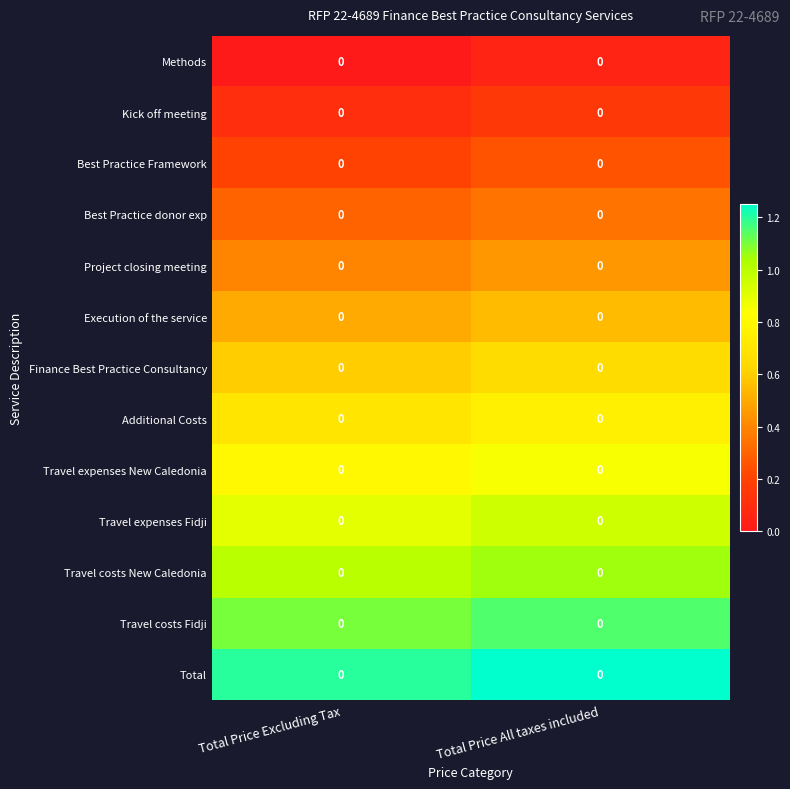

Reading left to right, extract all data points from this chart.

Methods: Total Price Excluding Tax=0.0	Total Price All taxes included=0.0
Kick off meeting: Total Price Excluding Tax=0.0	Total Price All taxes included=0.0
Best Practice Framework: Total Price Excluding Tax=0.0	Total Price All taxes included=0.0
Best Practice donor exp: Total Price Excluding Tax=0.0	Total Price All taxes included=0.0
Project closing meeting: Total Price Excluding Tax=0.0	Total Price All taxes included=0.0
Execution of the service: Total Price Excluding Tax=0.0	Total Price All taxes included=0.0
Finance Best Practice Consultancy: Total Price Excluding Tax=0.0	Total Price All taxes included=0.0
Additional Costs: Total Price Excluding Tax=0.0	Total Price All taxes included=0.0
Travel expenses New Caledonia: Total Price Excluding Tax=0.0	Total Price All taxes included=0.0
Travel expenses Fidji: Total Price Excluding Tax=0.0	Total Price All taxes included=0.0
Travel costs New Caledonia: Total Price Excluding Tax=0.0	Total Price All taxes included=0.0
Travel costs Fidji: Total Price Excluding Tax=0.0	Total Price All taxes included=0.0
Total: Total Price Excluding Tax=0.0	Total Price All taxes included=0.0